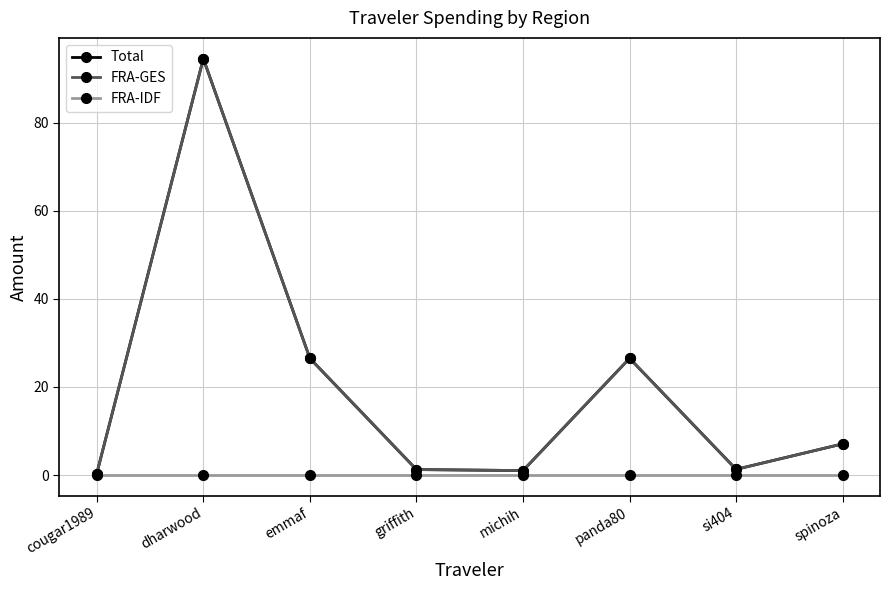

Is this an area chart (filled region under the line)?

No